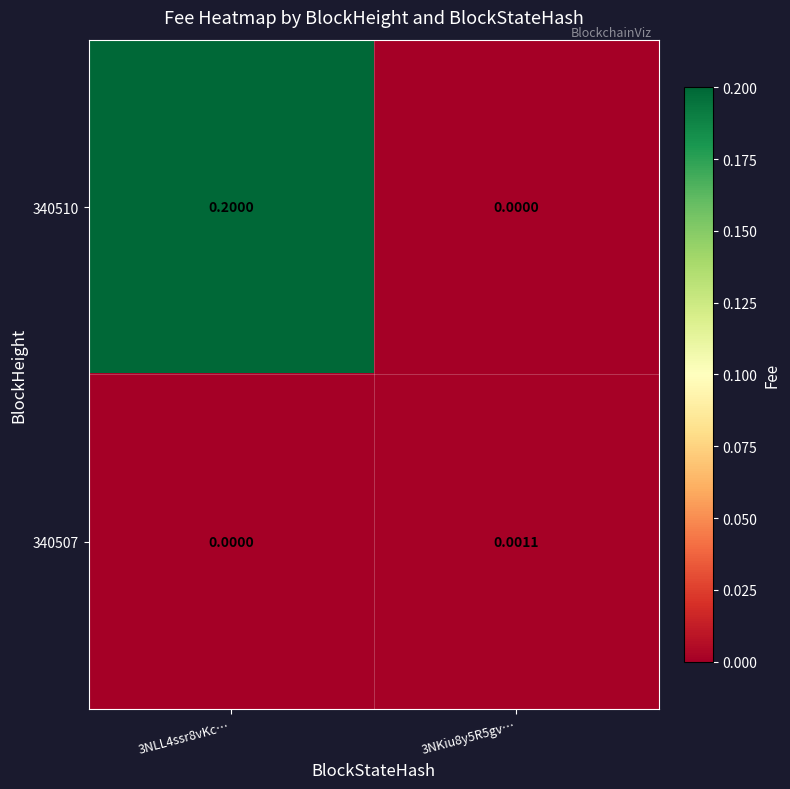

Is the value of 340507 at 3NKiu8y5R5gv… greater than the value of 340510 at 3NLL4ssr8vKc…?

No